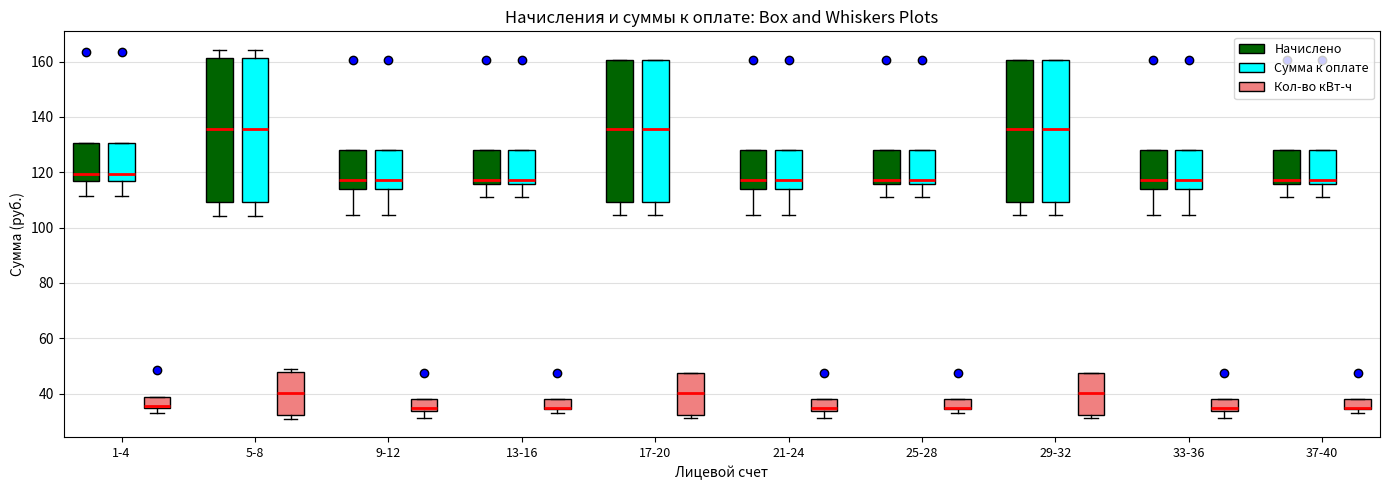

Where is the lower edge of the box for 1-4 (Сумма к оплате) on the y-axis? The values are not printed on the chart, so give them approximately, as read against the axis.

116